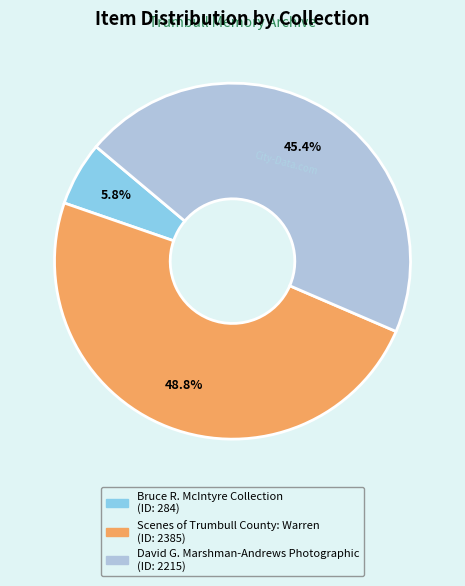

Rank the categories by value from highest to lowest.

Scenes of Trumbull County: Warren, David G. Marshman-Andrews Photographic, Bruce R. McIntyre Collection